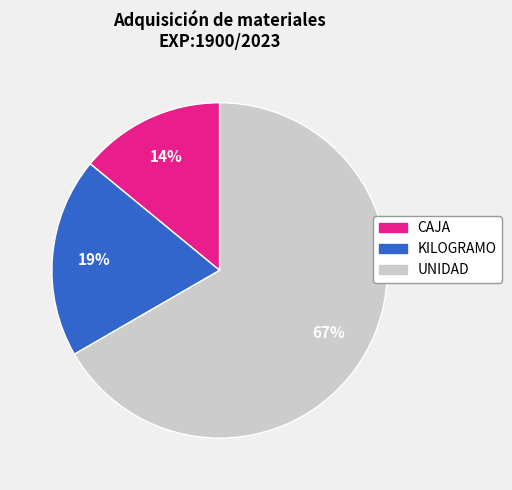

To the nearest percent, what percentage of the pie is CAJA?

14%